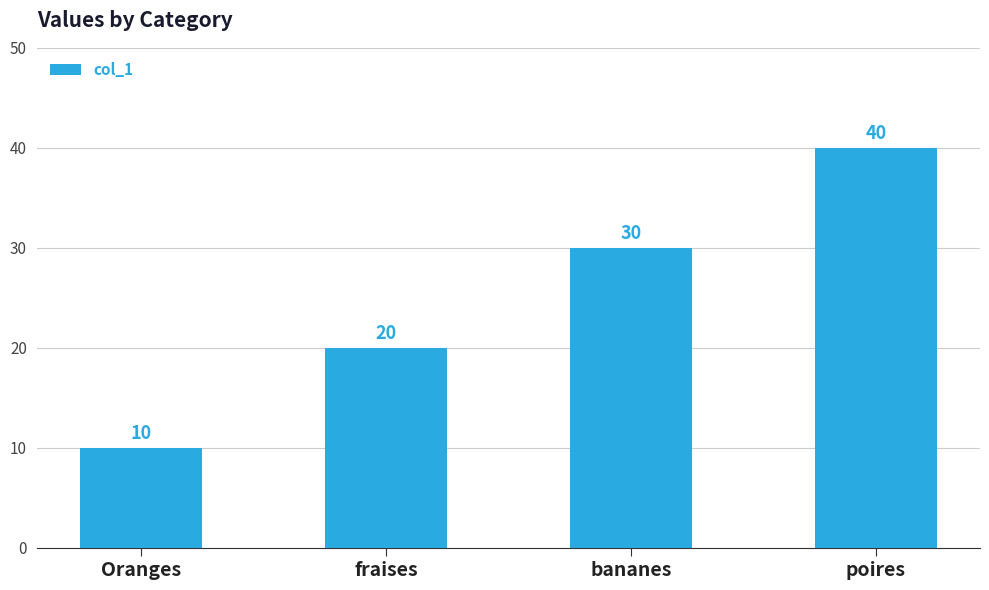

Rank the categories by value from lowest to highest.

Oranges, fraises, bananes, poires